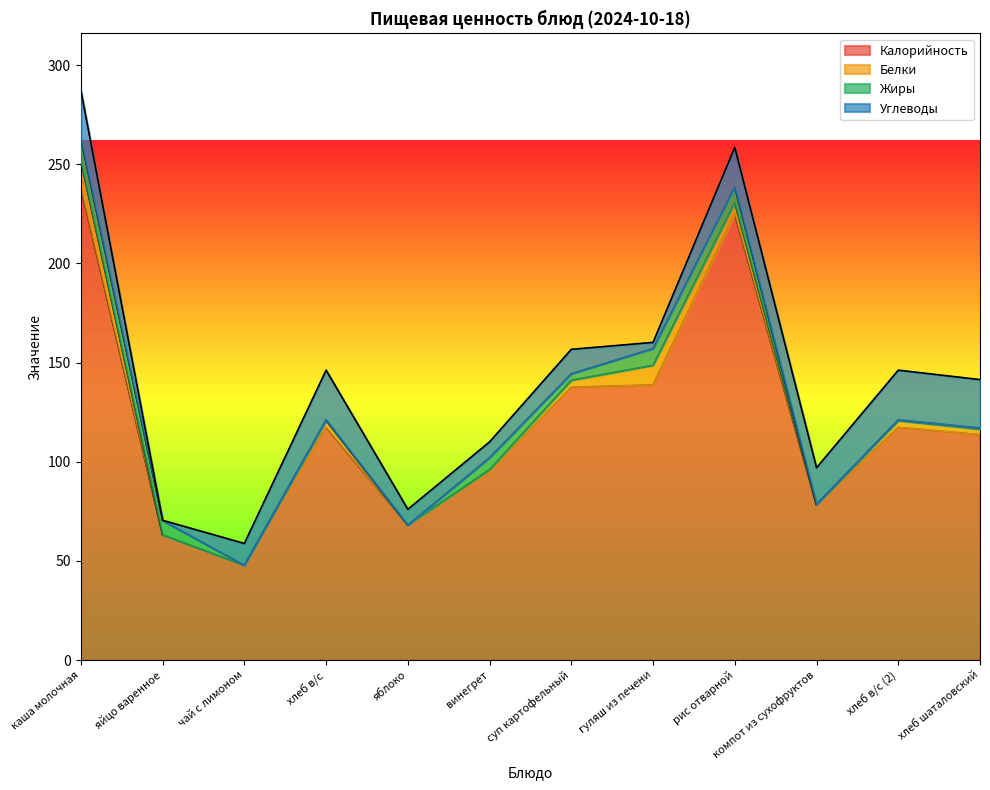

True or false: Жиры has a value of 0.0 at яблоко.

True